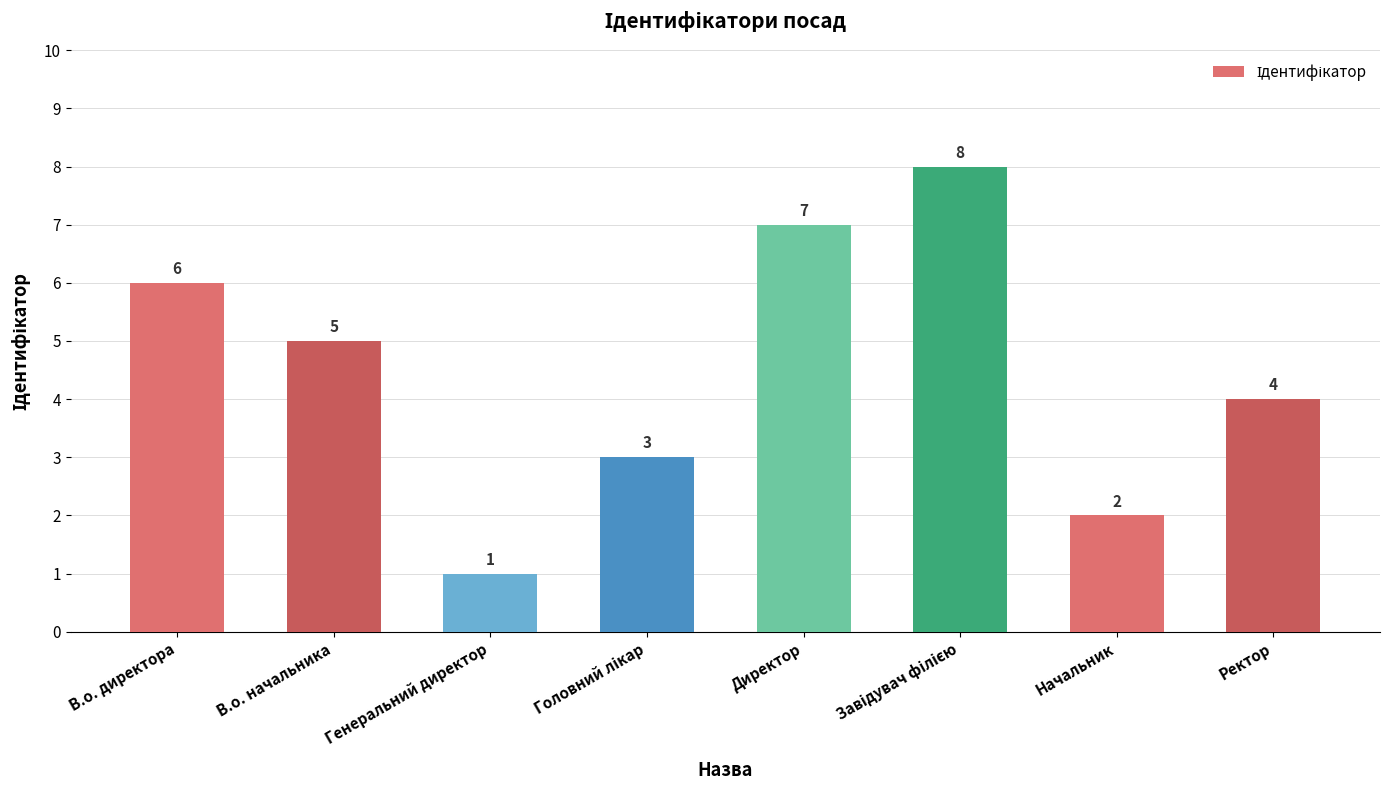

Which category has the lowest value across all series?

Генеральний директор